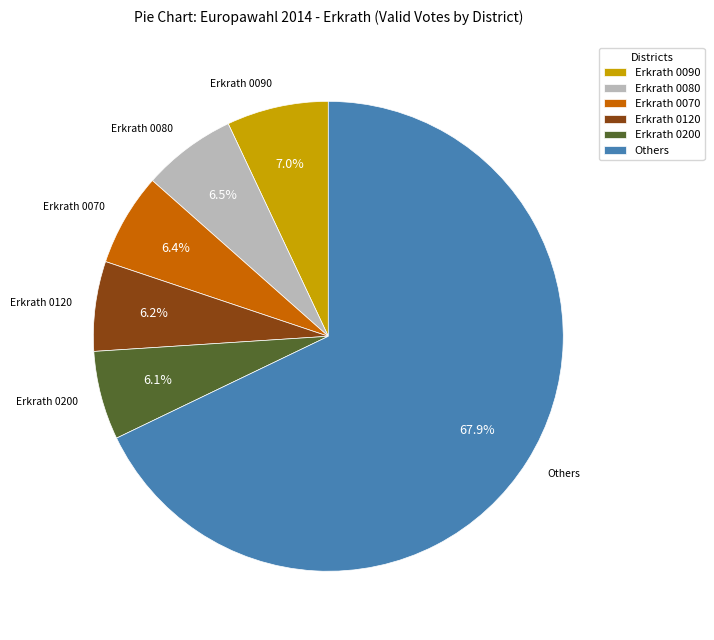

Which has a higher value, Erkrath 0120 or Others?

Others